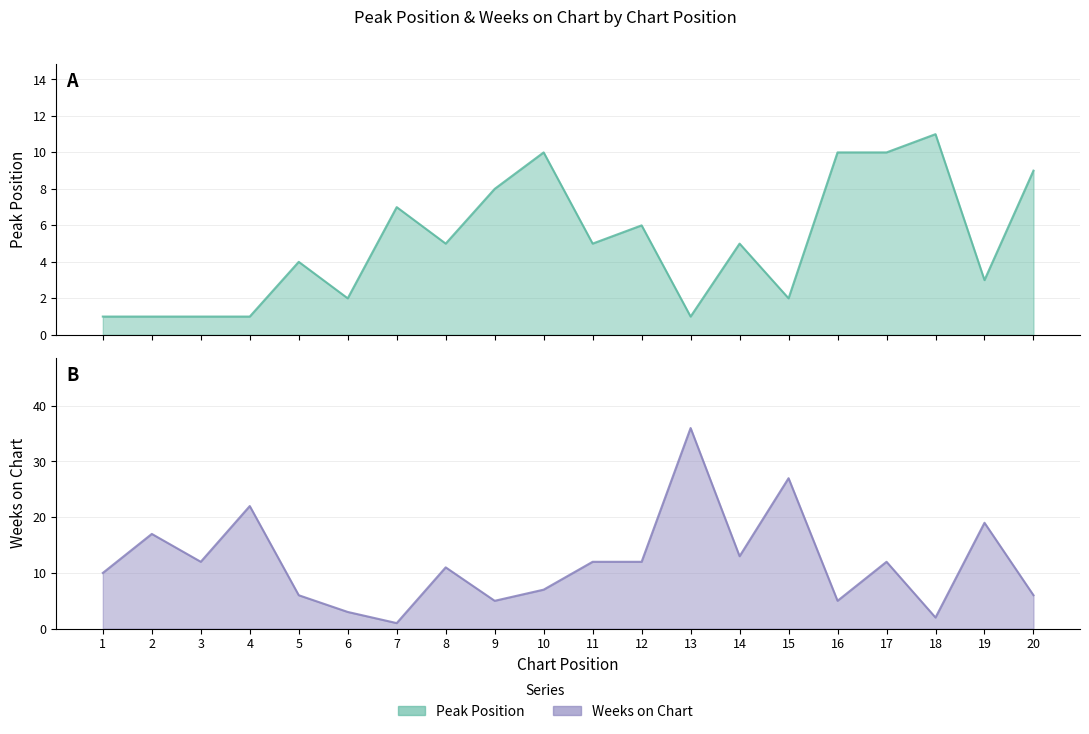

Where does the Peak Position series first go above 5?

7